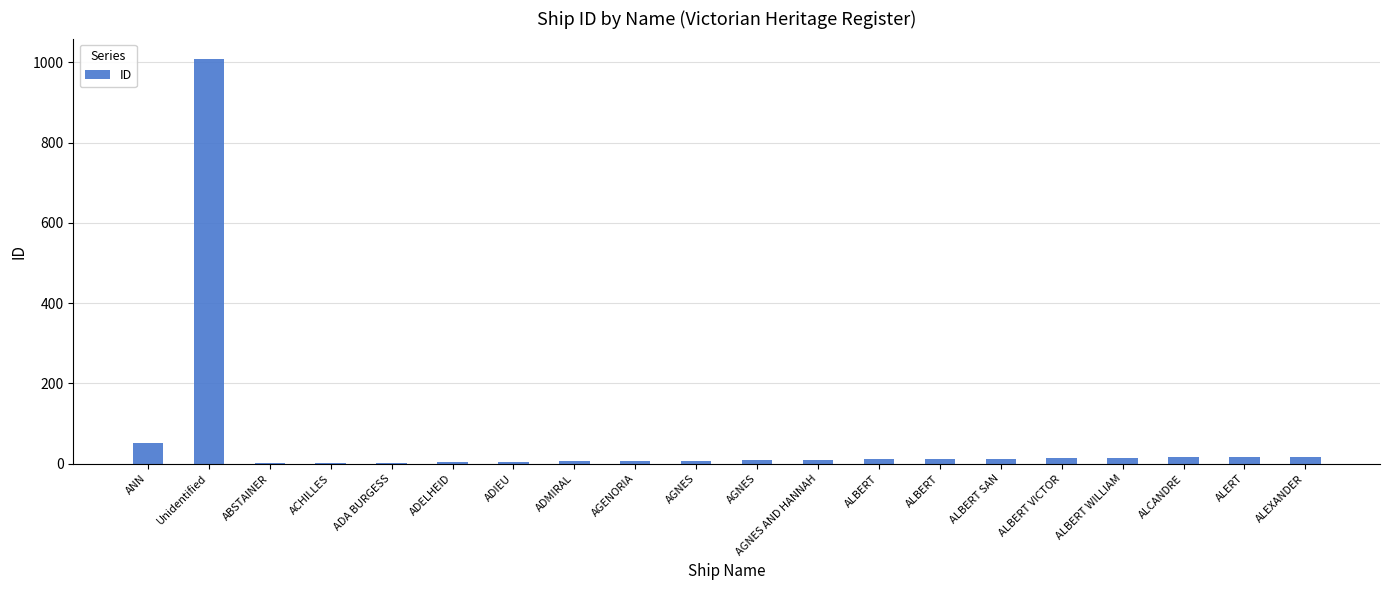

The value at ABSTAINER is 2. True or false?

False